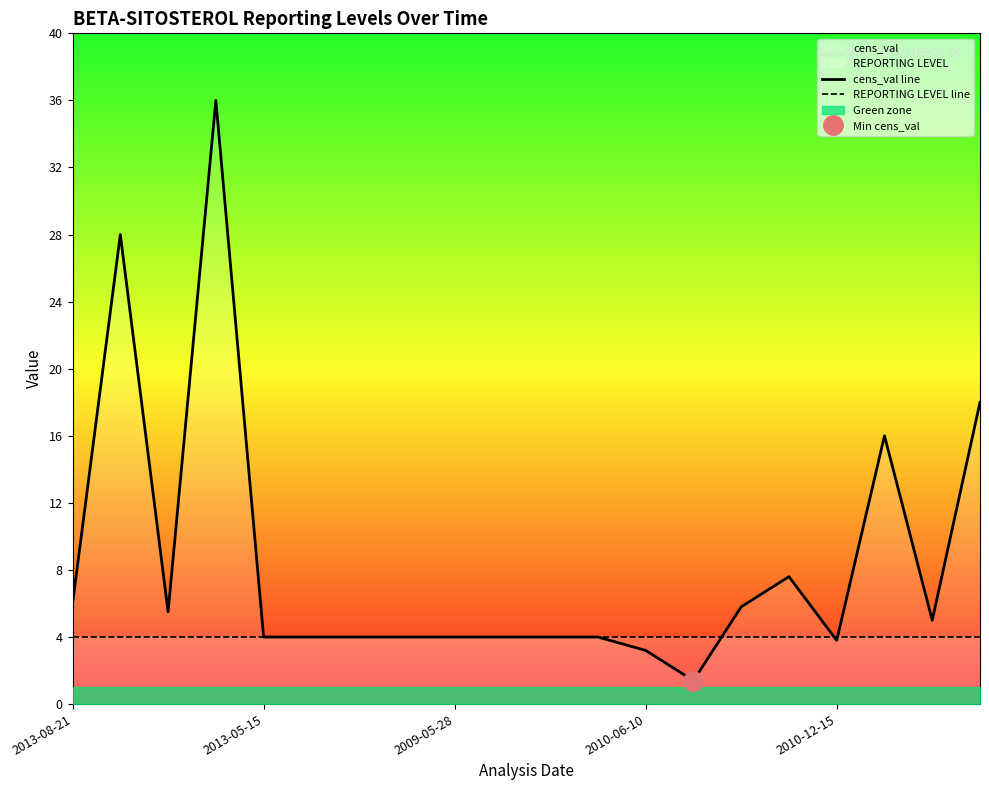

The REPORTING LEVEL line series shows 4.0 at 2010-06-10. True or false?

True